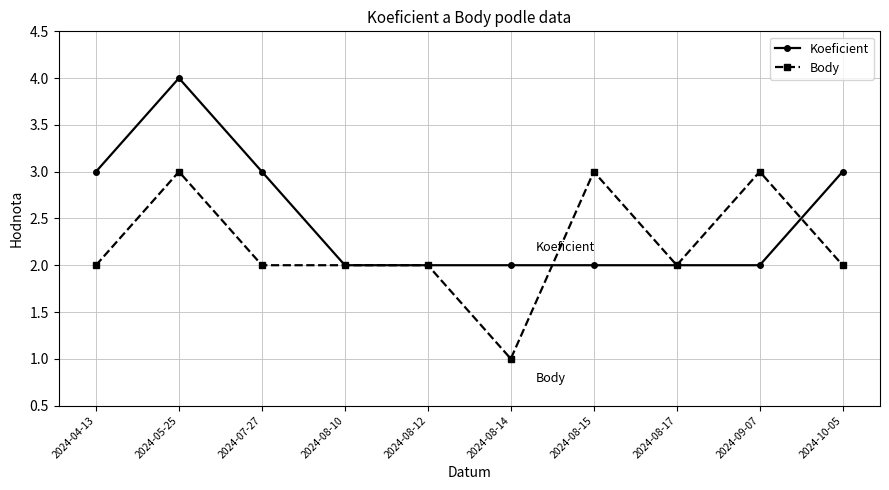

At 2024-08-14, list the series in order from largest to smallest.

Koeficient, Body